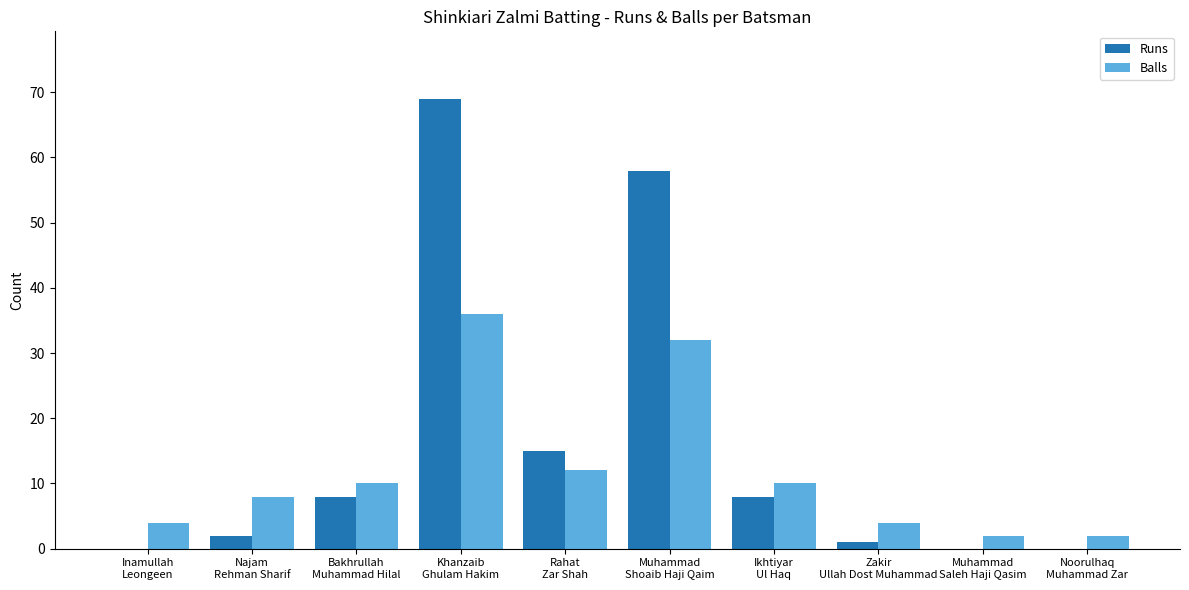

Which series has the largest total across all categories?

Runs